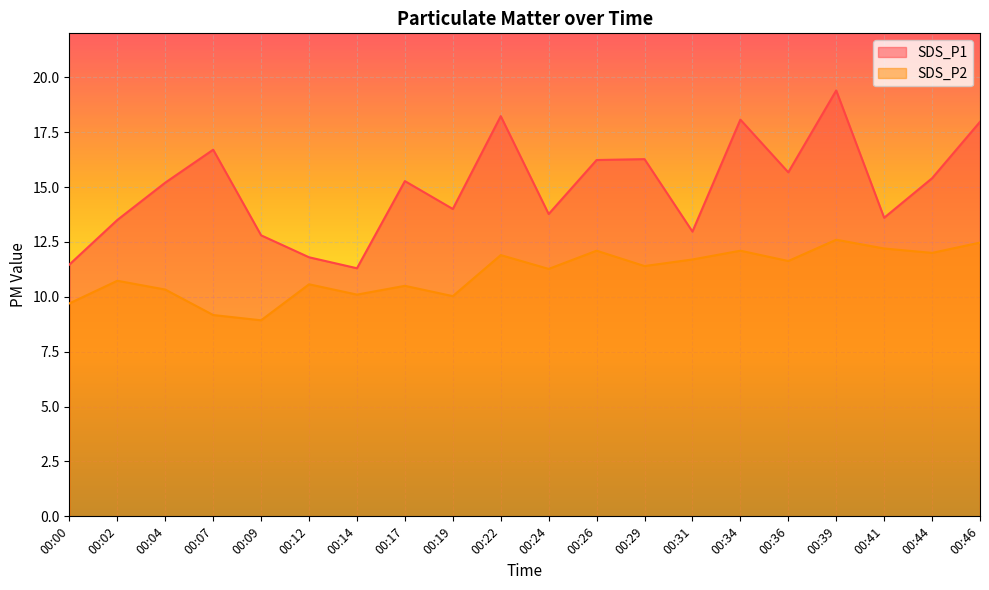

The SDS_P1 series shows 13.6 at 00:41. True or false?

True